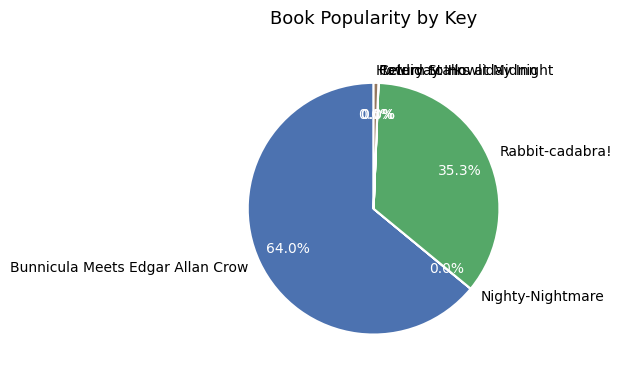

Does Bunnicula Meets Edgar Allan Crow account for over 50% of the chart?

Yes